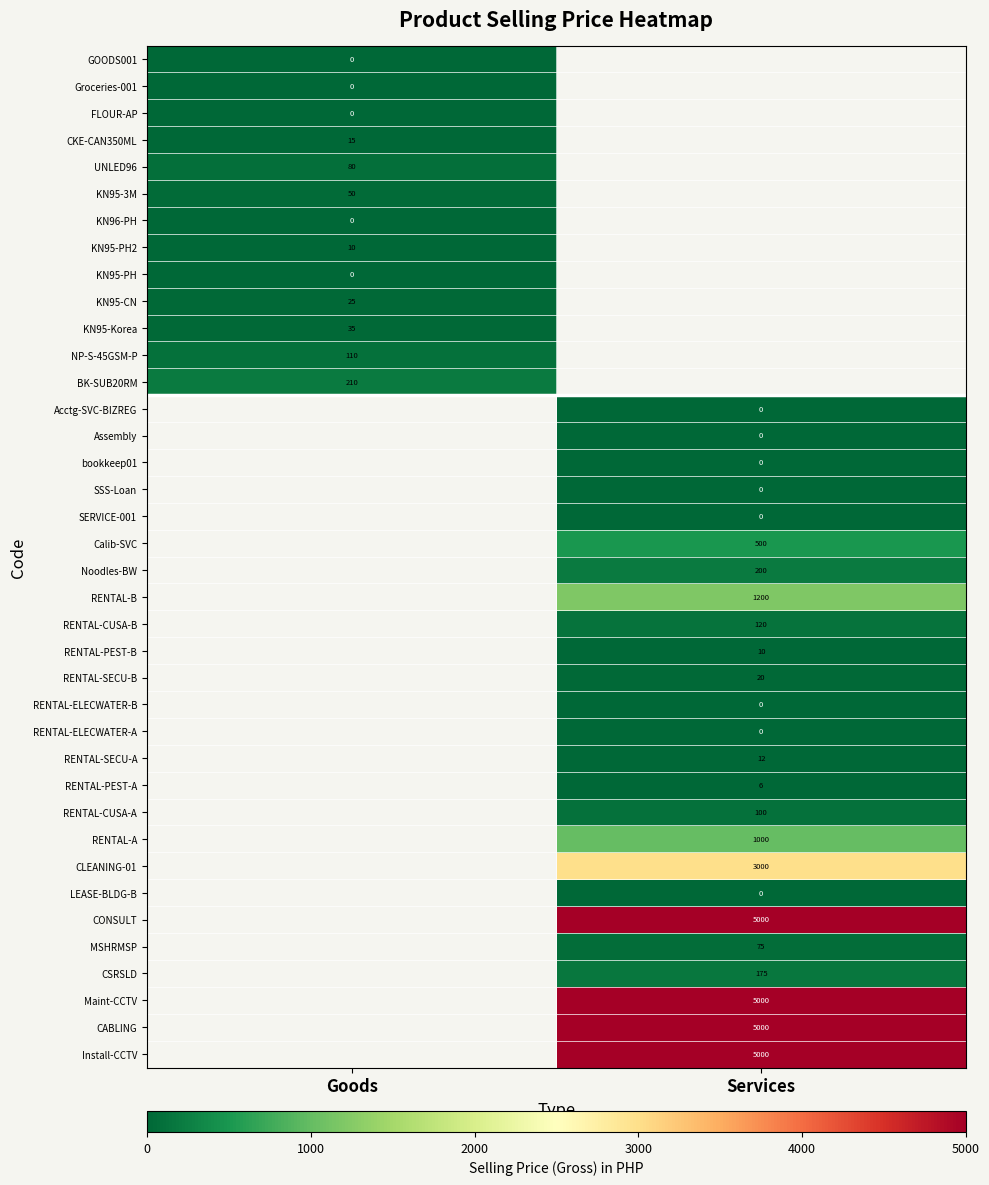

Is the value of RENTAL-ELECWATER-B at Services greater than the value of RENTAL-B at Services?

No